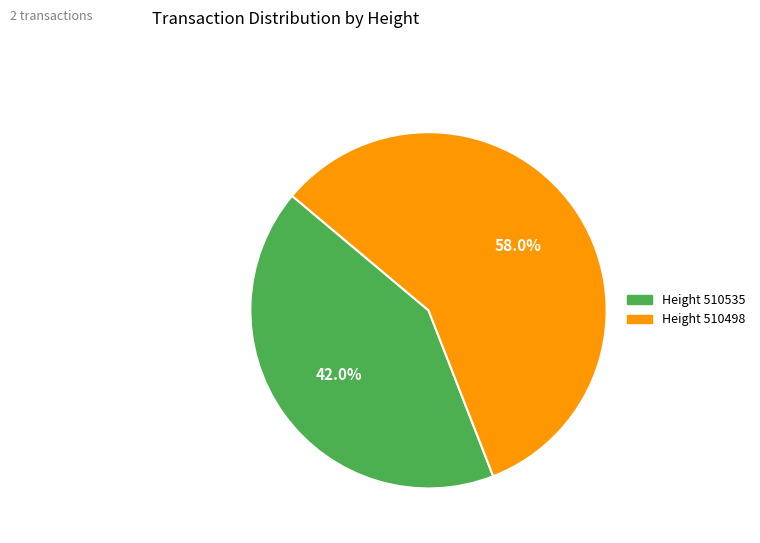

How many slices are in this pie chart?

2